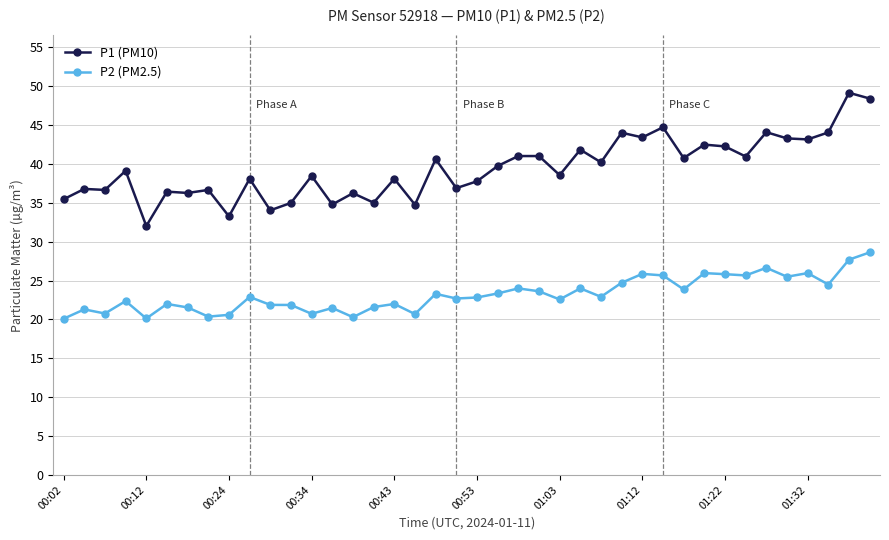

Which series has the largest range (max minus min)?

P1 (PM10)